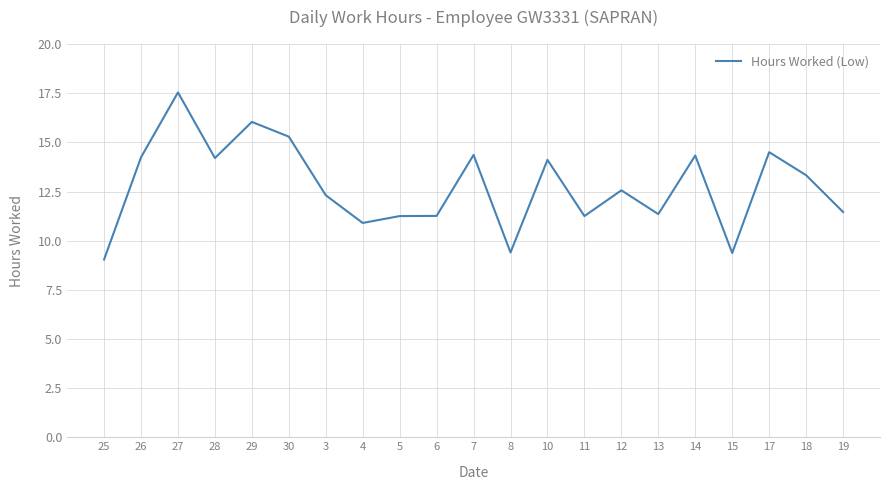

What is the change in value from 29 to 10?

-1.9